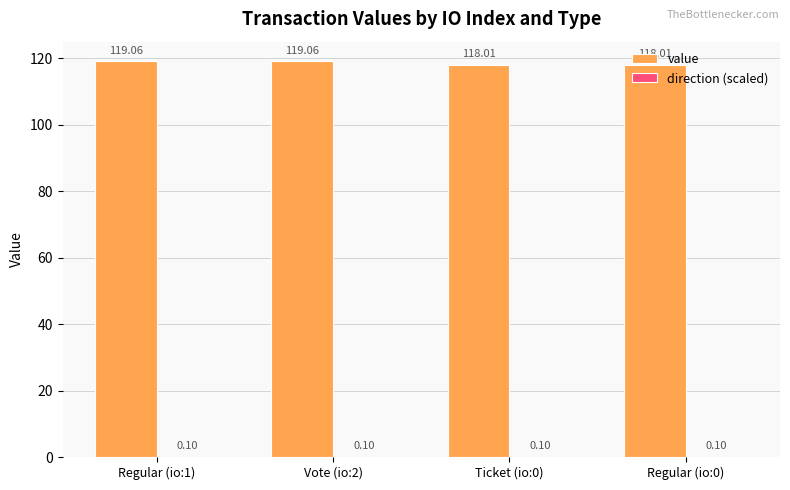

What is the total value across all series at Regular (io:1)?

119.2